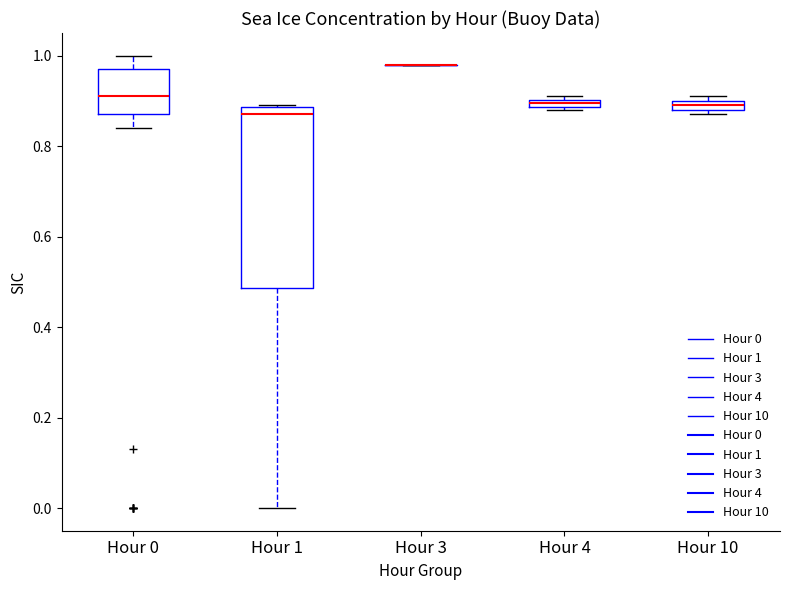

Which box is the tallest, from its lower edge to its upper edge?

Hour 1